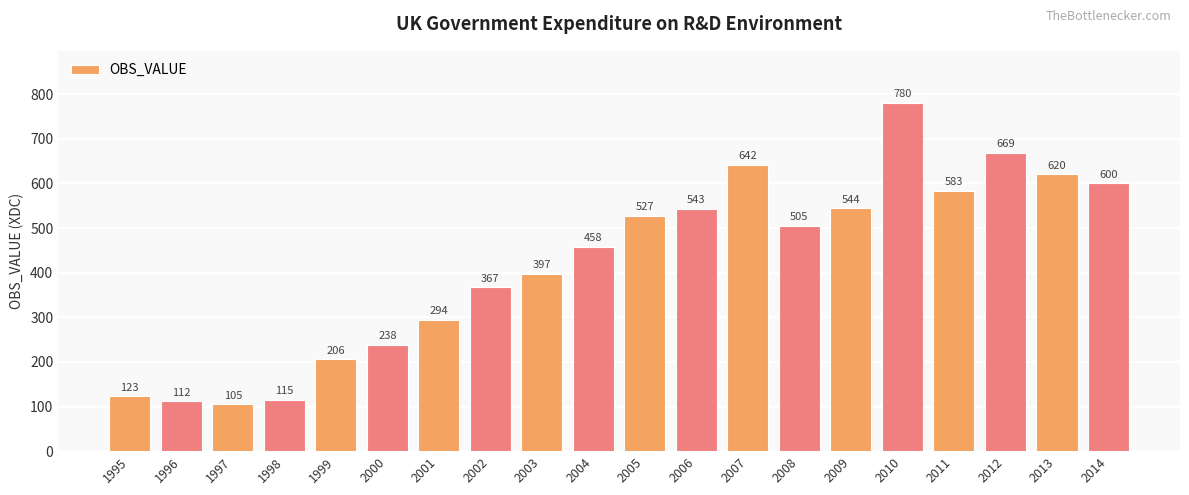

Between 2011 and 2007, which is larger?

2007